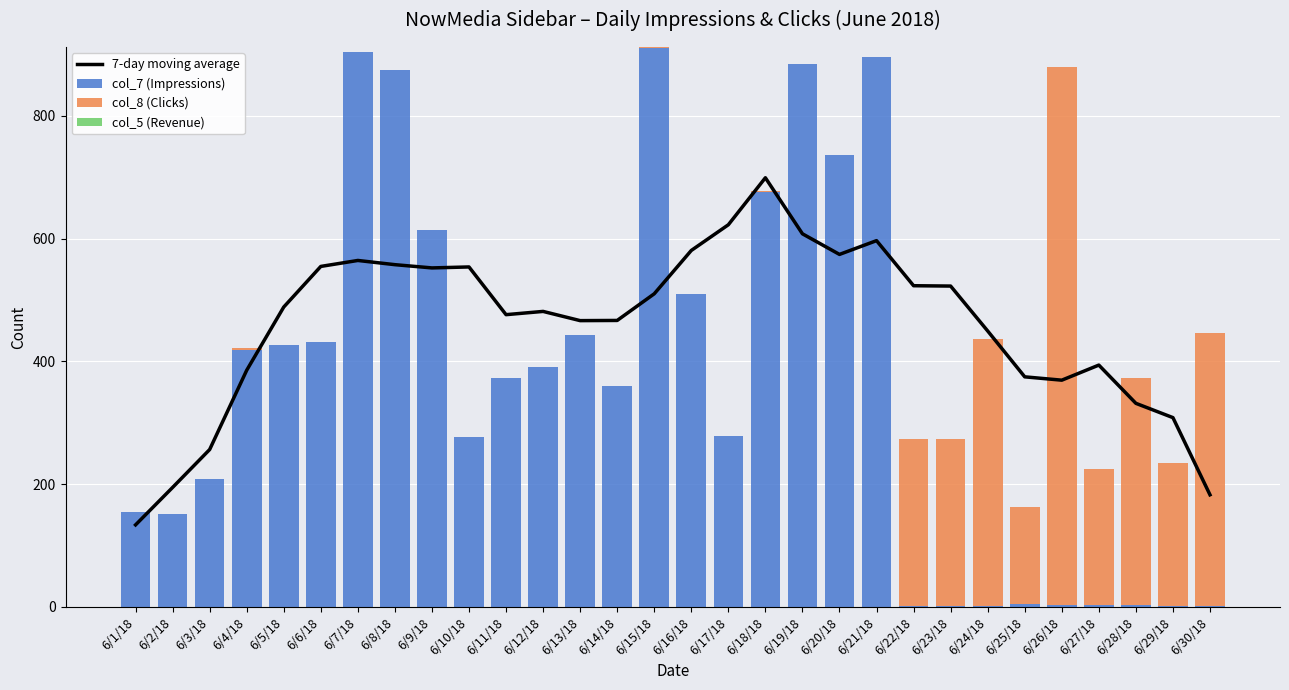

The value of col_7 (Impressions) at 6/21/18 is 895. True or false?

True